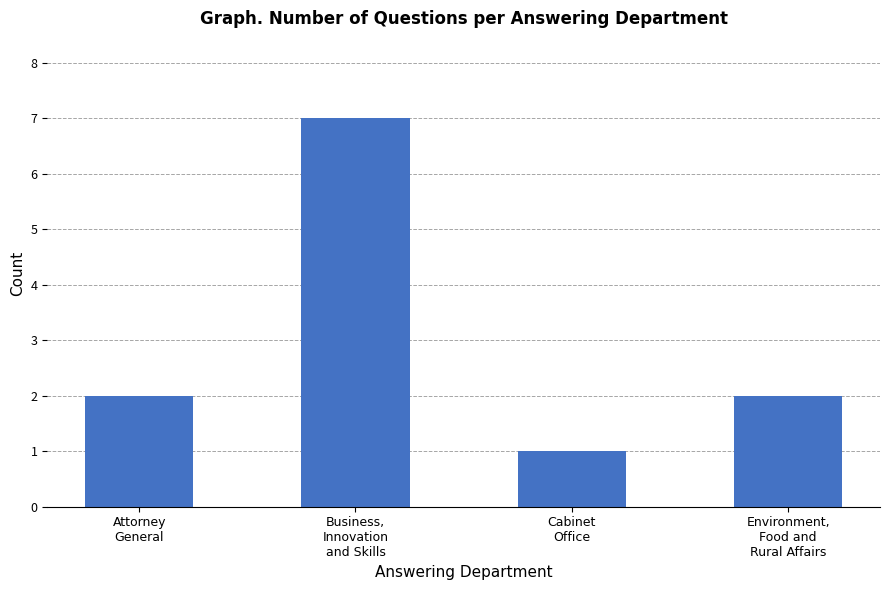

Are the bars horizontal?

No